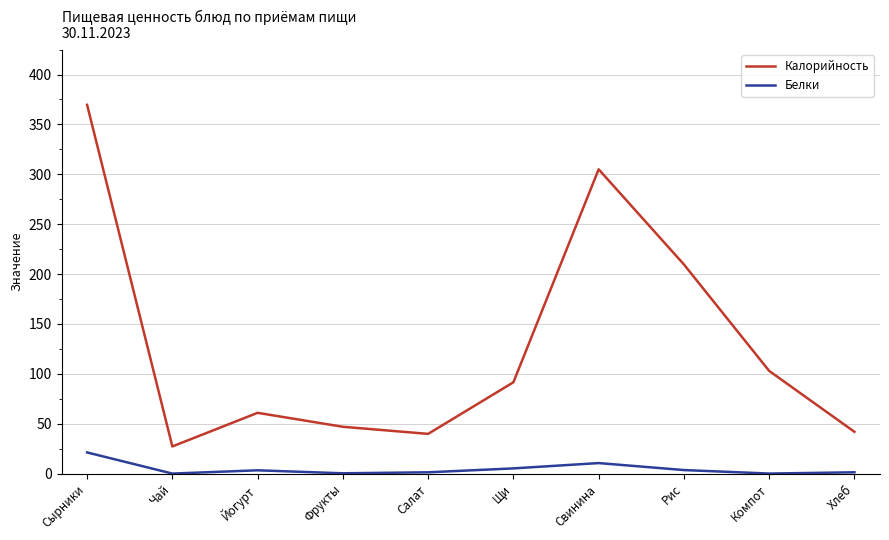

True or false: Калорийность has a value of 9.8 at Чай.

False